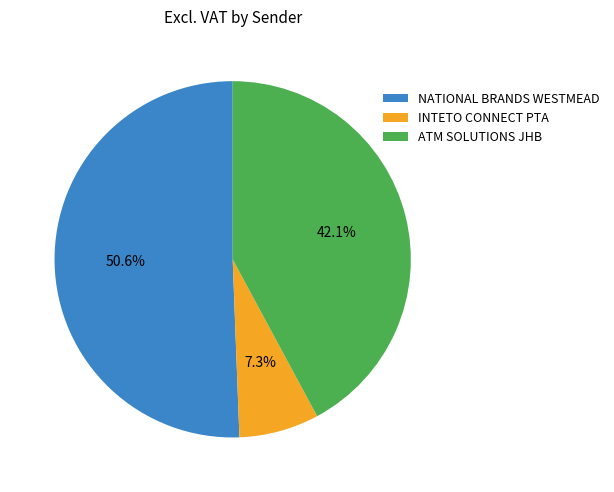

True or false: NATIONAL BRANDS WESTMEAD accounts for 65% of the total.

False